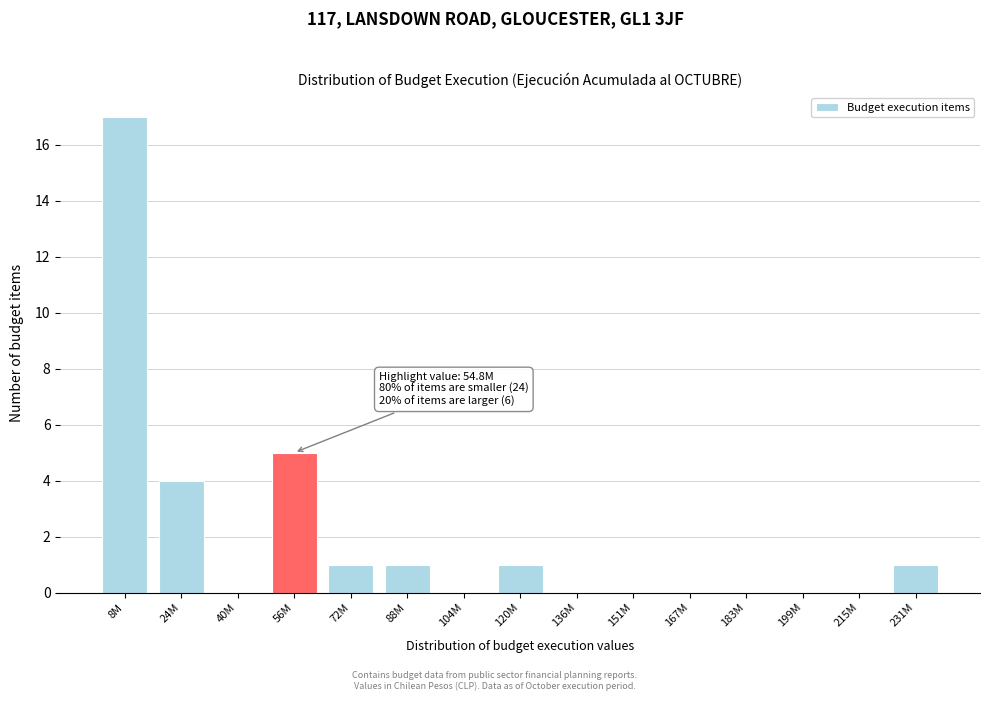

Reading right to left, what are all the values shown in this chart?

231M=1	215M=0	199M=0	183M=0	167M=0	151M=0	136M=0	120M=1	104M=0	88M=1	72M=1	56M=5	40M=0	24M=4	8M=17